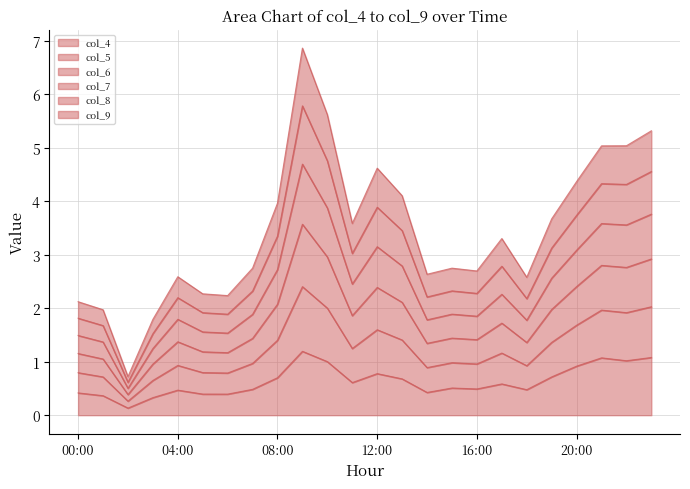

Where is the first local maximum for col_5?

04:00